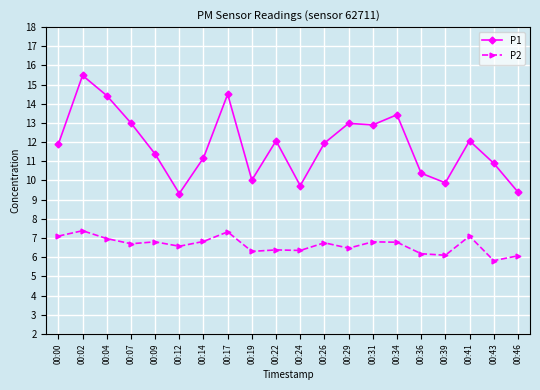

What is the difference between the P2 values at 00:12 and 00:04?

0.4